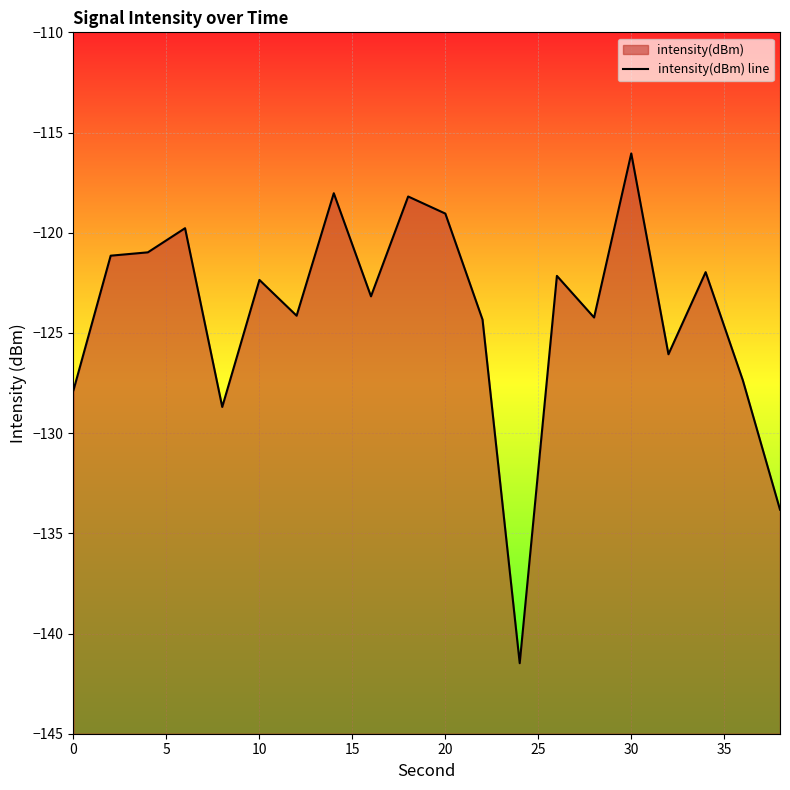

Reading right to left, extract all data points from this chart.

-133.8	-127.4	-122.0	-126.1	-116.0	-124.2	-122.2	-141.5	-124.3	-119.0	-118.2	-123.2	-118.0	-124.1	-122.4	-128.7	-119.8	-121.0	-121.1	-127.9